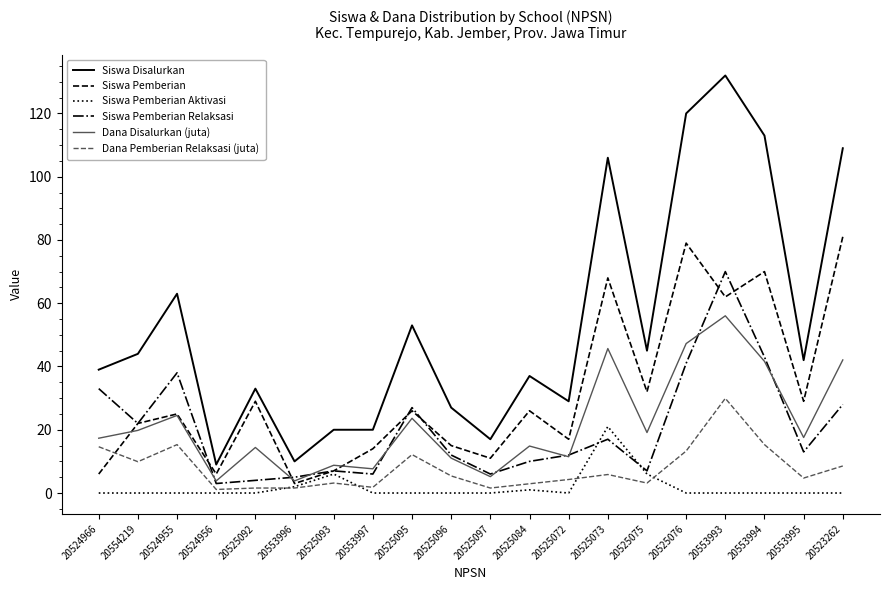

What is the sum of the Dana Pemberian Relaksasi (juta) values at 20524955 and 20525072?

19.6